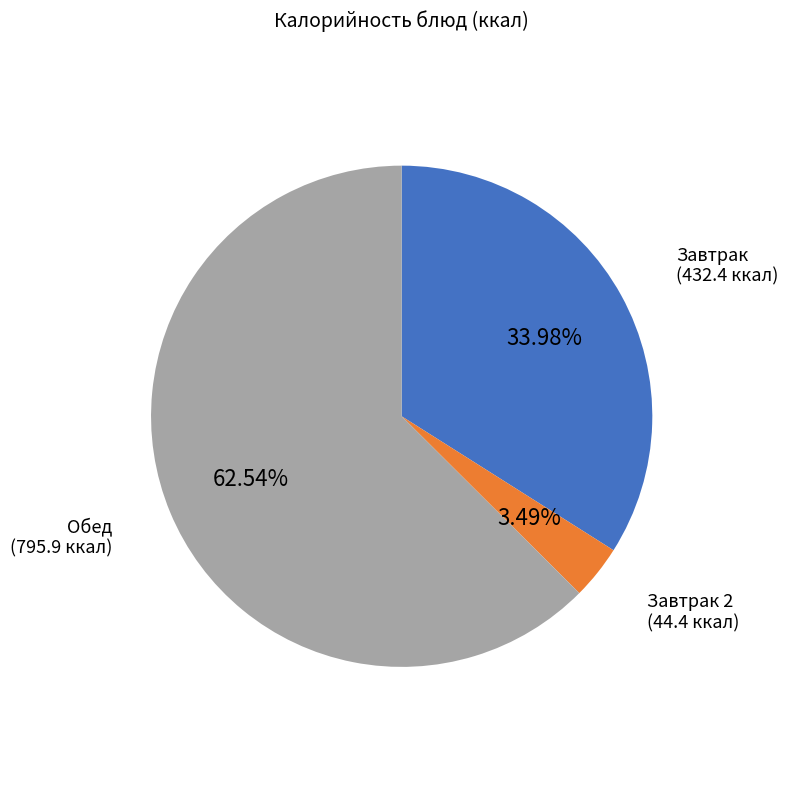

Is there any slice that represents more than half of the pie?

Yes